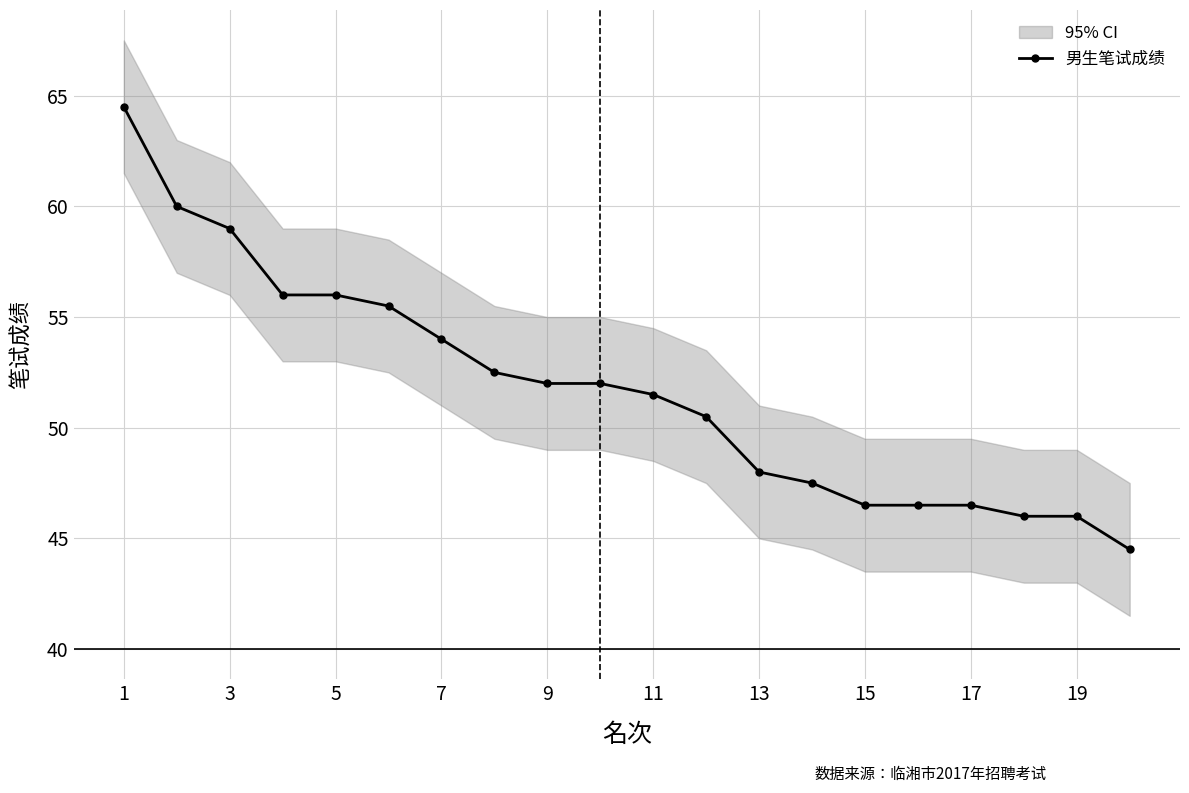

The value of 男生笔试成绩 at 3 is 59.0. True or false?

True